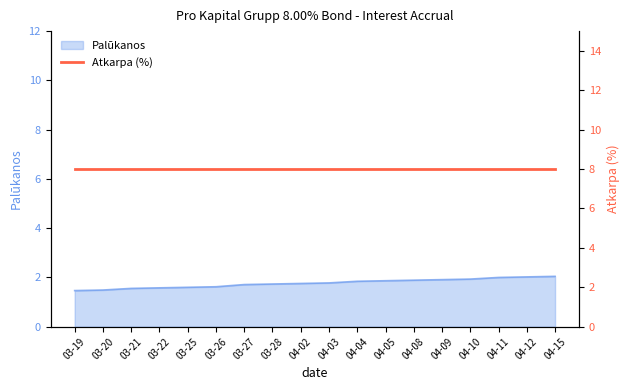

Is it true that Palūkanos equals 0.6 at 04-03?

False